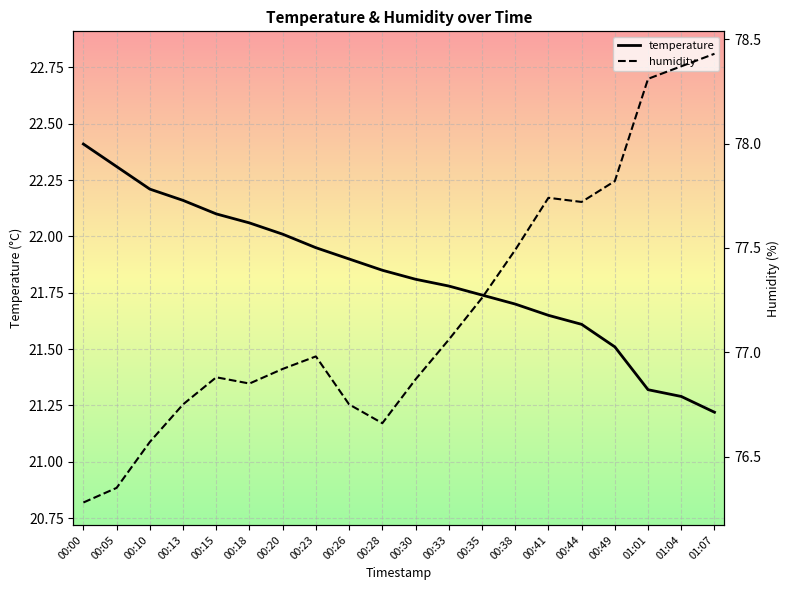

List the series in order of their peak value, lowest first.

temperature, humidity